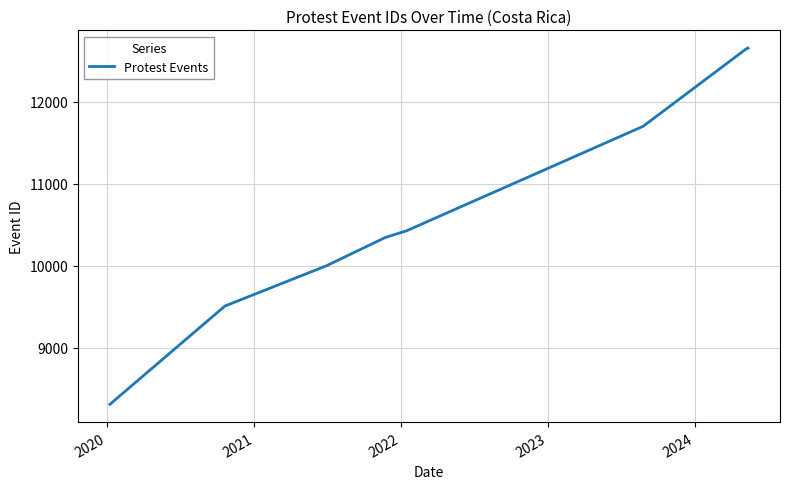

What is the maximum value shown in the chart?

12653